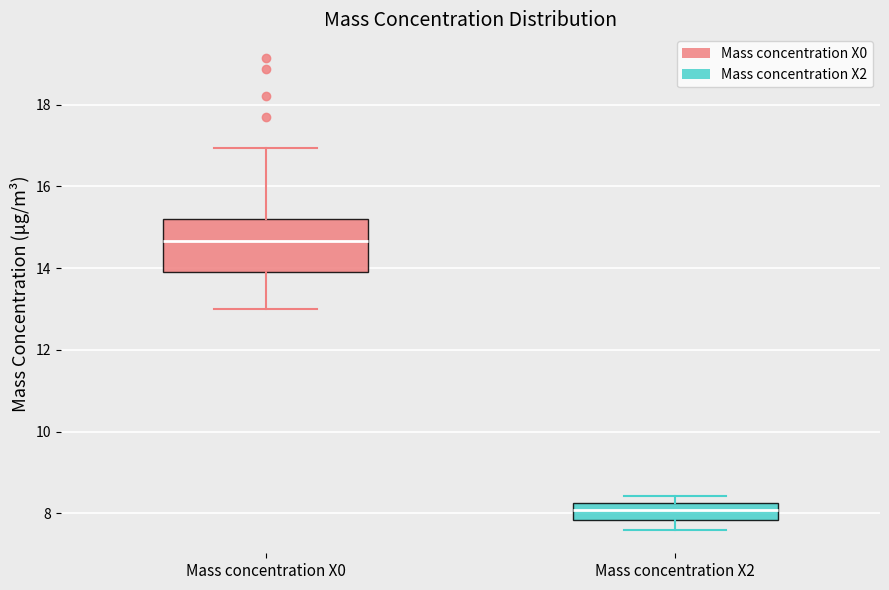

Which box has the lowest median line?

Mass concentration X2